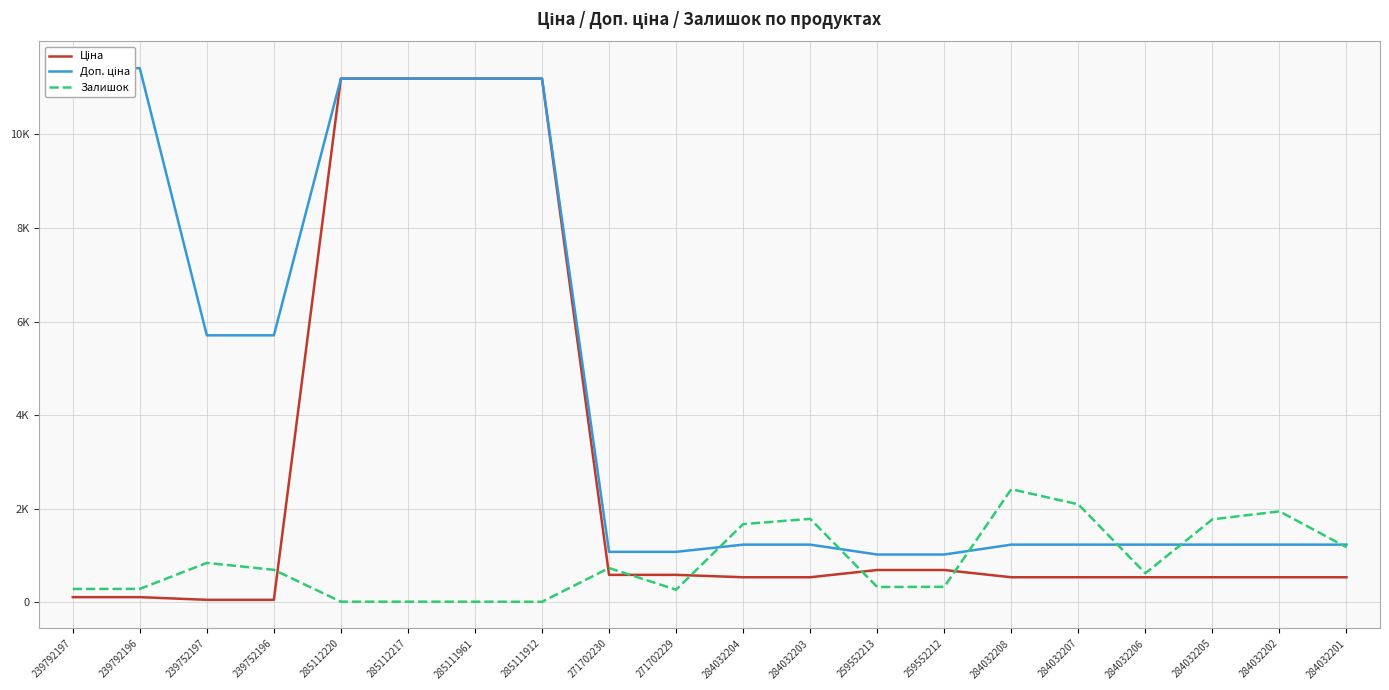

True or false: Залишок has a value of 334.0 at 259552212.

True